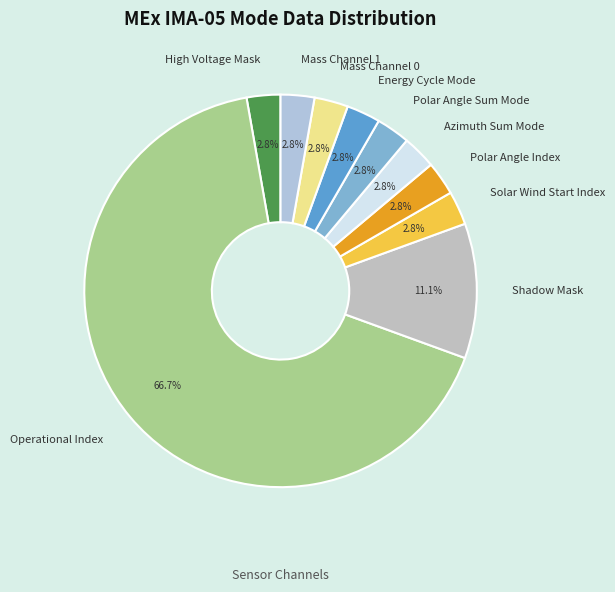

To the nearest percent, what is the combined percentage of Polar Angle Index and Solar Wind Start Index?

6%